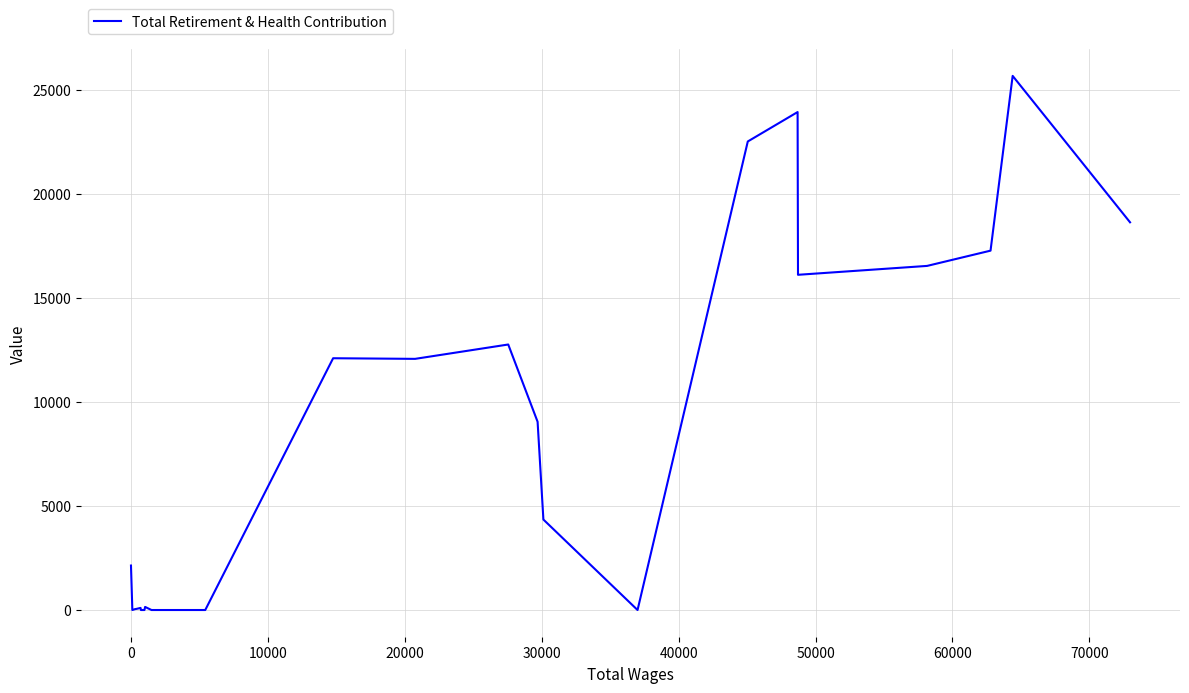

What is the greatest value displayed?

25663